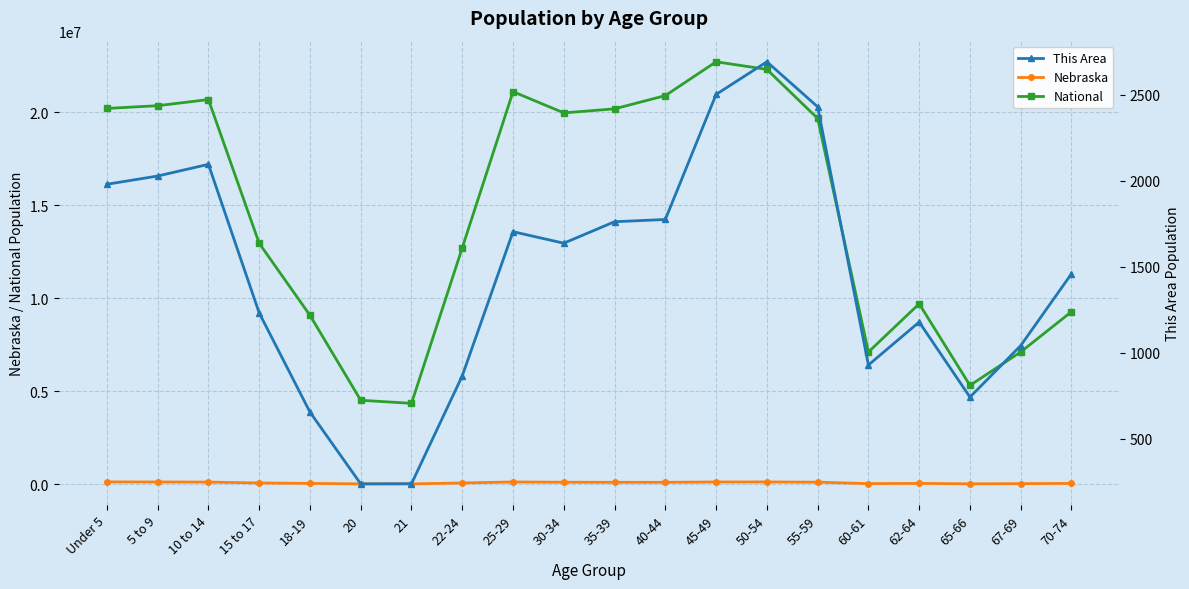

Where is Nebraska nearest to the value 78793?

22-24